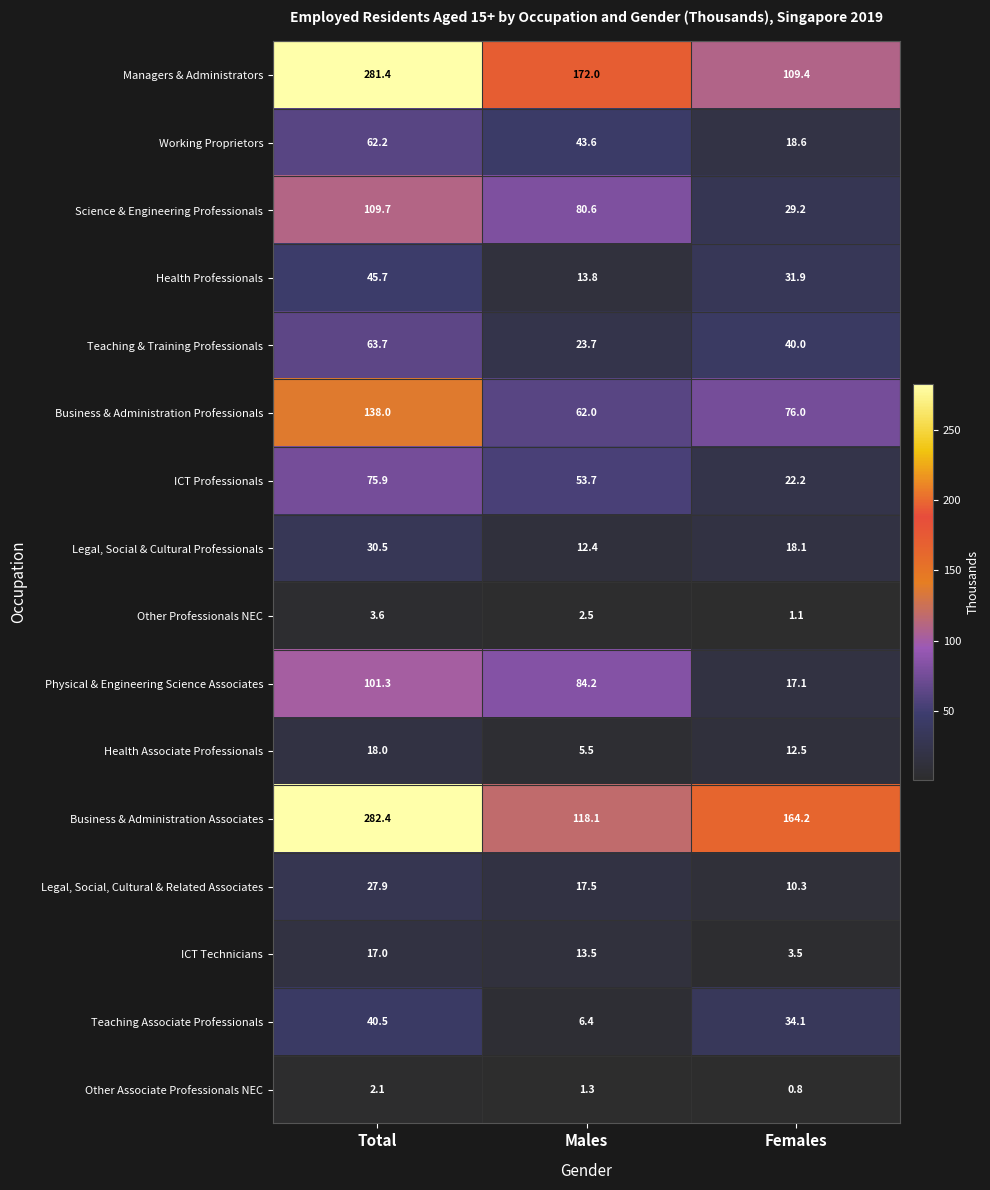

The Other Associate Professionals NEC series shows 1.8 at Males. True or false?

False